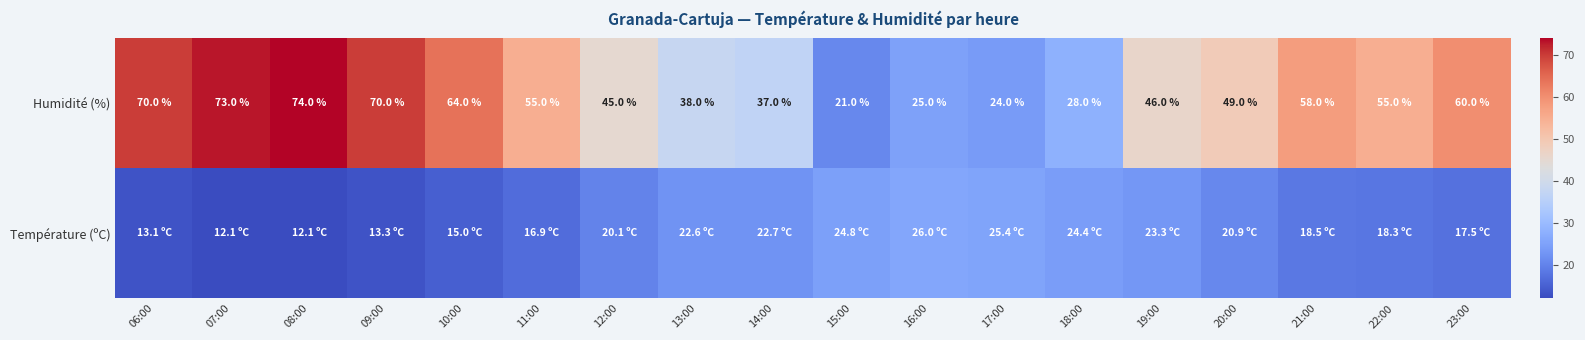

At which label does Humidité (%) first exceed 55?

06:00